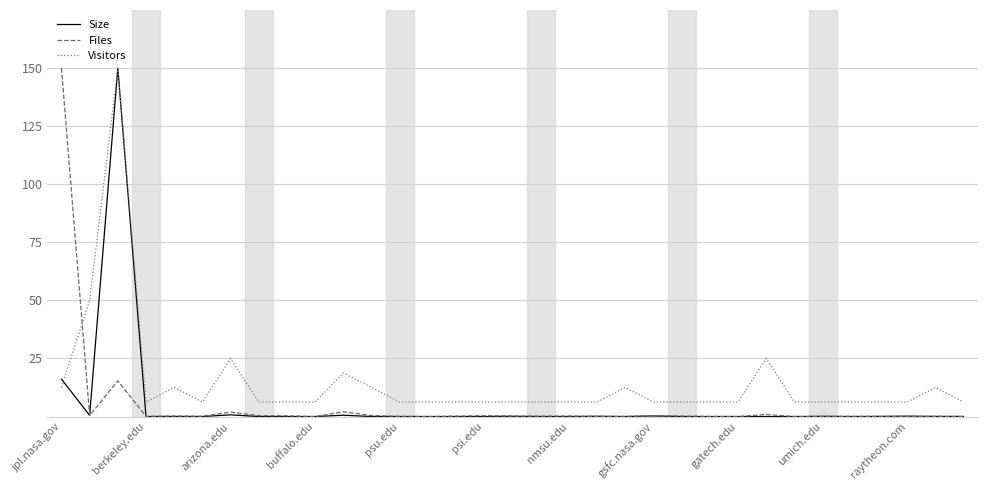

What is the maximum value for Files?

150.0